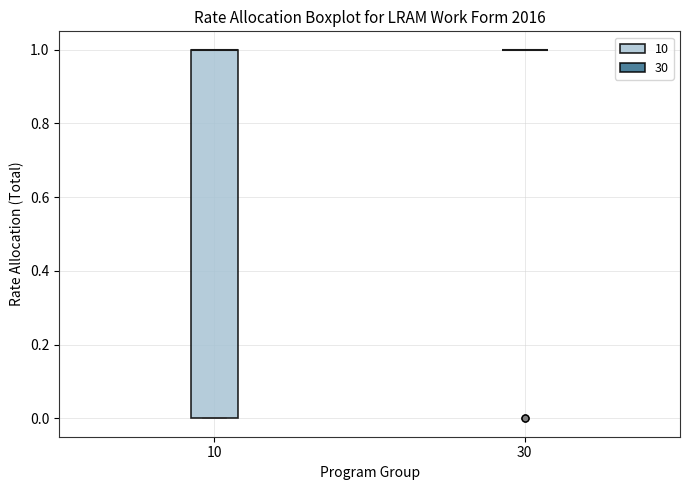

Reading left to right, transcribe this box plot: for each box, give where its median line is, the range the box spans, and where its two whiskers end, as read against the y-axis. The values are not printed on the chart, so give them approximately, as read against the axis.

10: median 1 (drawn on the box's upper edge), box 0 to 1, whiskers 0 to 1
30: box collapsed to a line at 1, whiskers 1 to 1